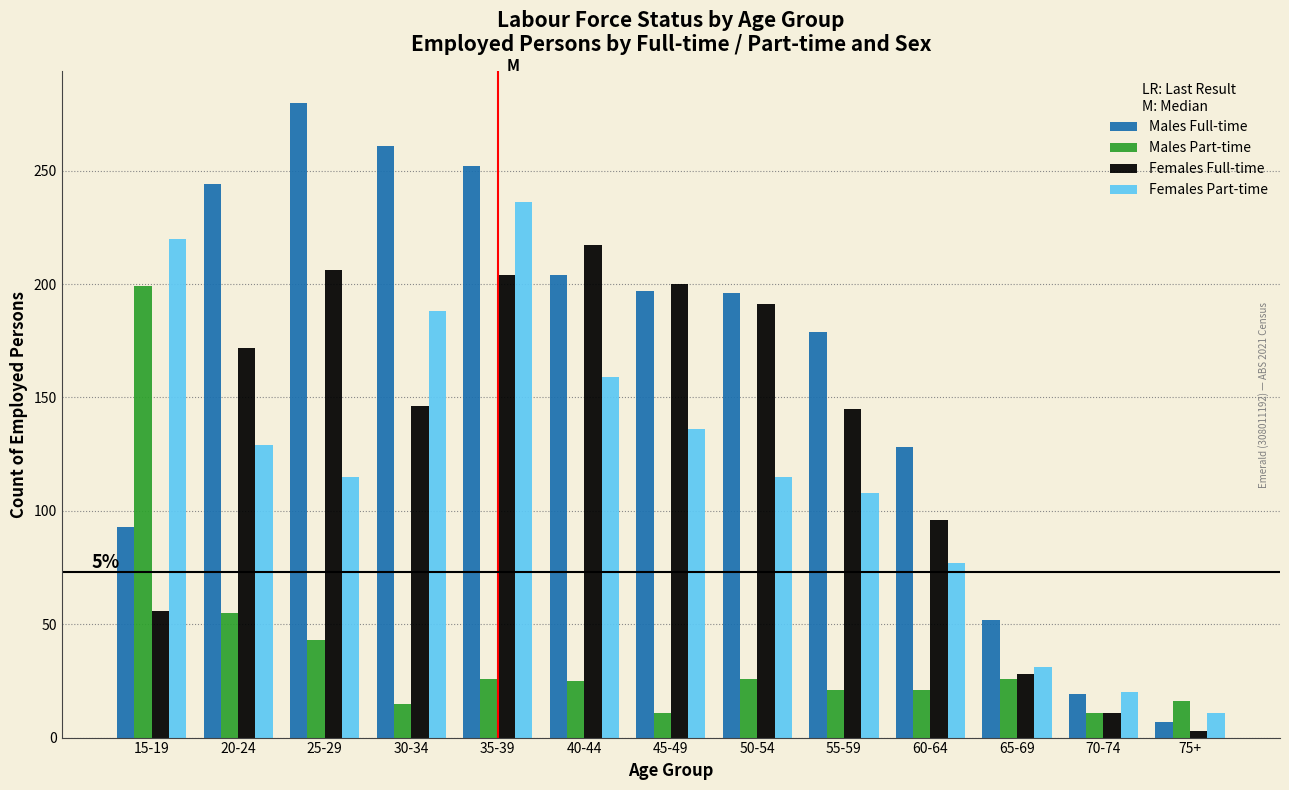

Which series changed the most between 55-59 and 65-69?

Males Full-time